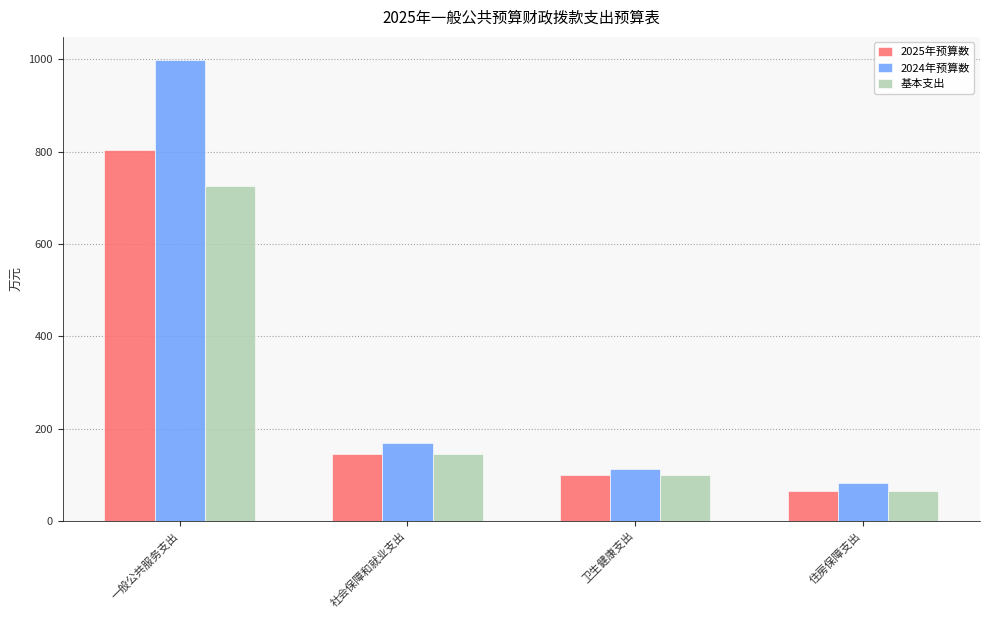

What position from the left is 社会保障和就业支出?

2